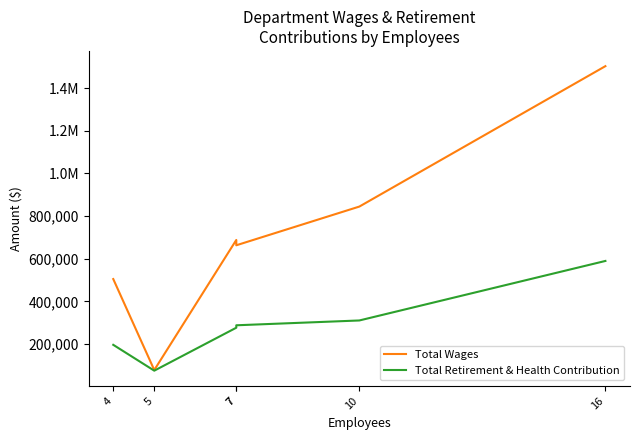

Which has a higher value, 7 or 16?

16